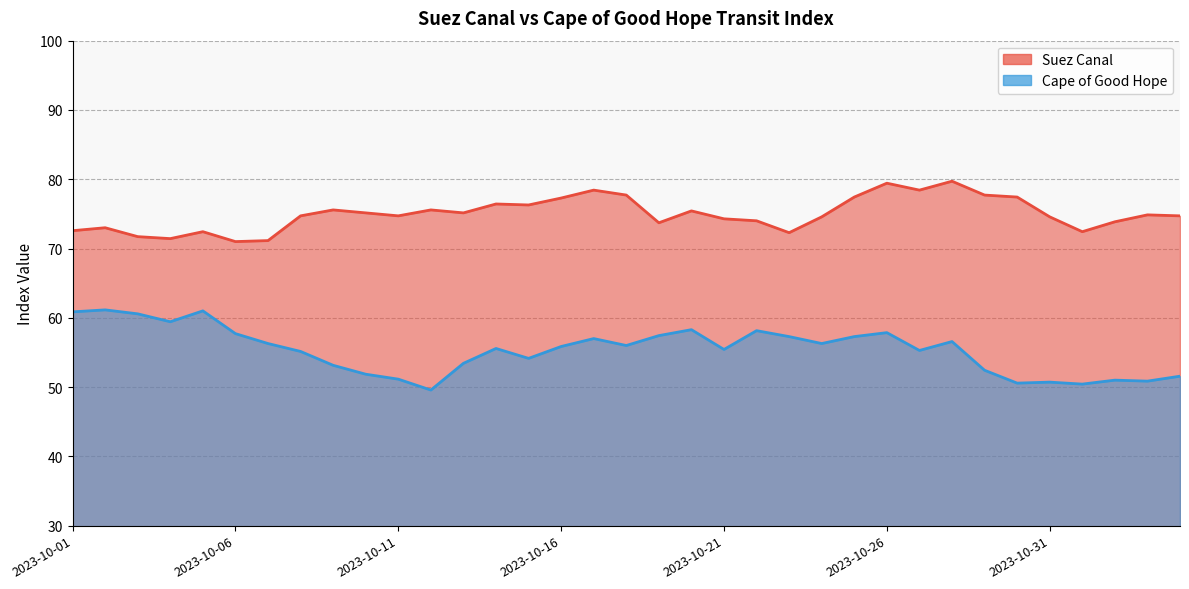

What is the average value of the Cape of Good Hope series?

55.4